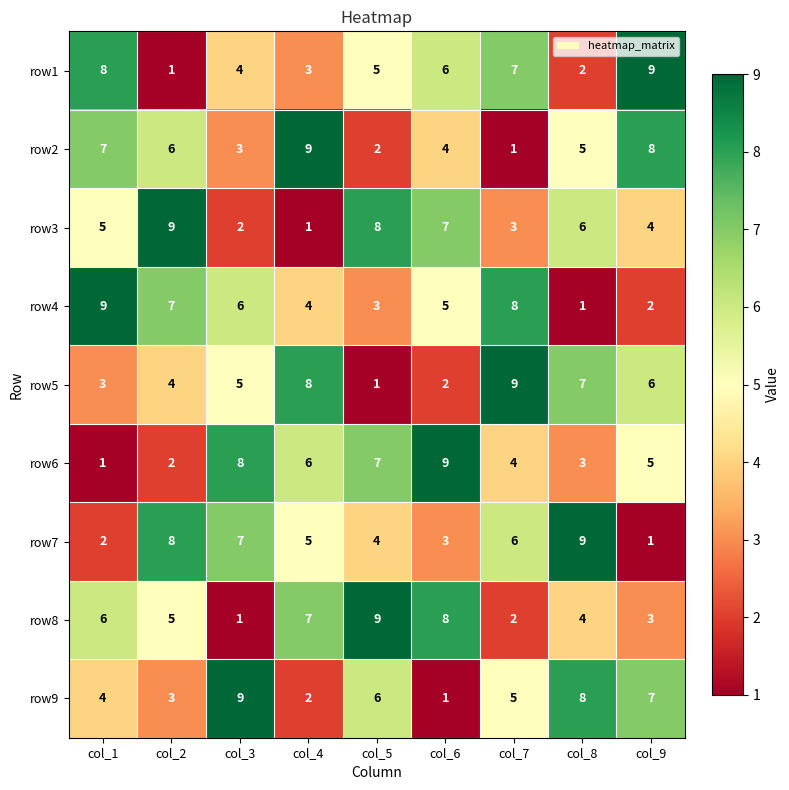

True or false: row5 has a value of 3 at col_1.

True